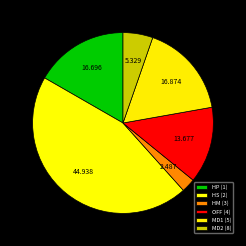

Which slice is the smallest?

HM (3)